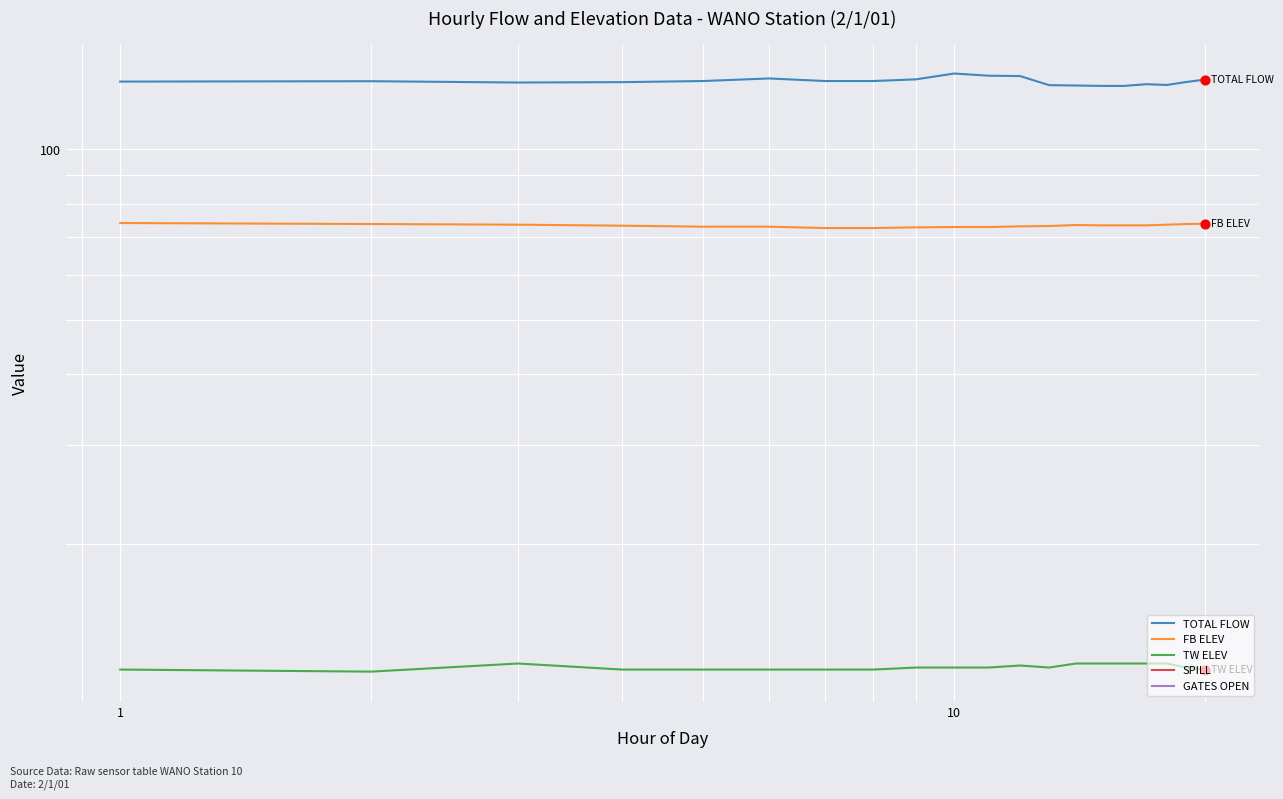

What are all the series names shown in the legend?

TOTAL FLOW, FB ELEV, TW ELEV, SPILL, GATES OPEN